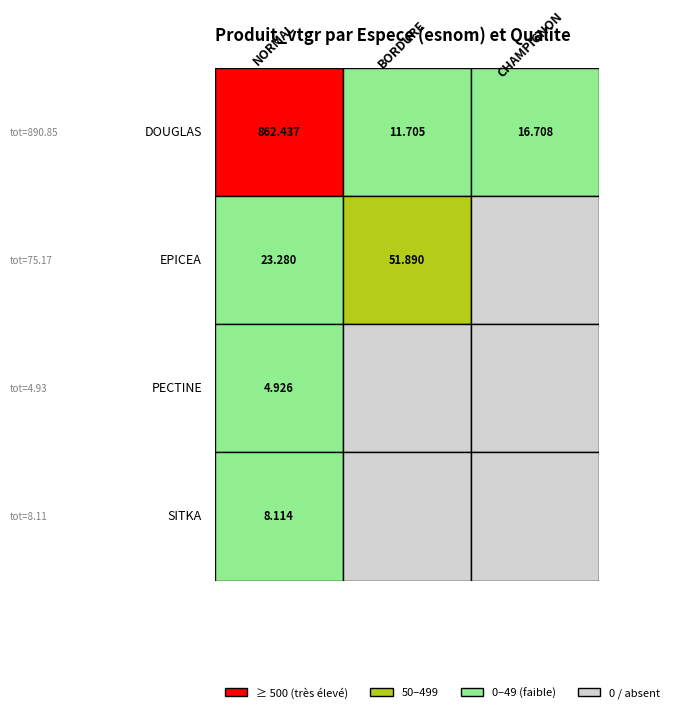

Rank the categories by SITKA value from highest to lowest.

NORMAL, BORDURE, CHAMPIGNON